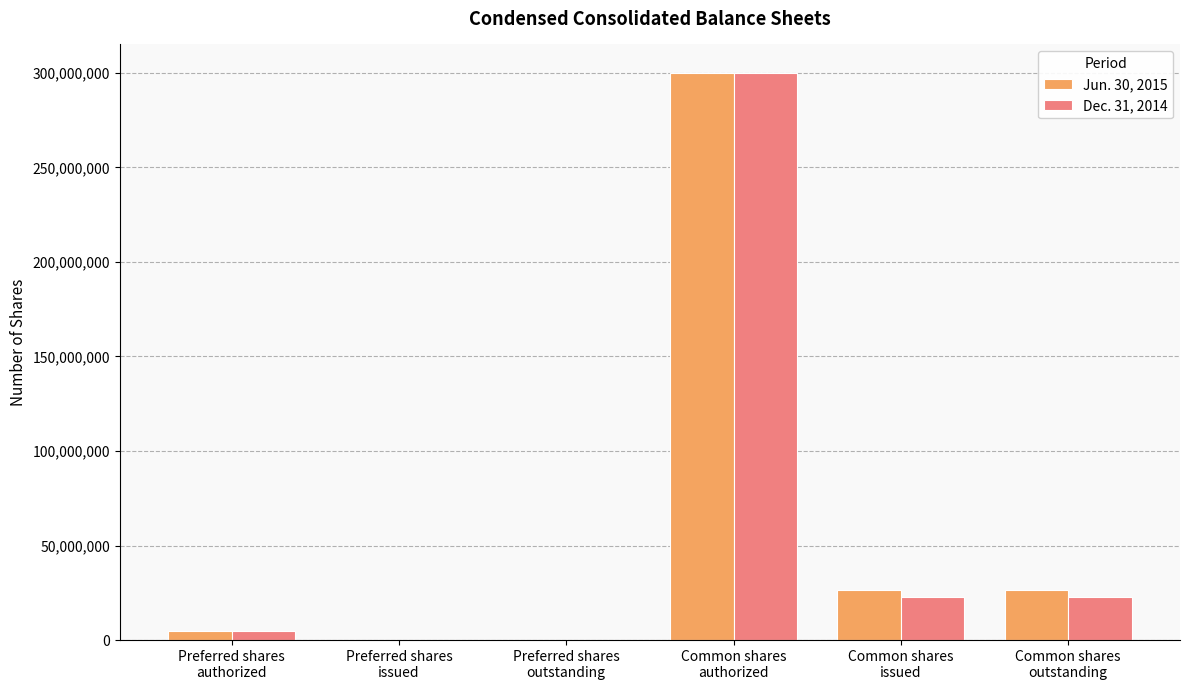

Count the number of data series in this chart.

2